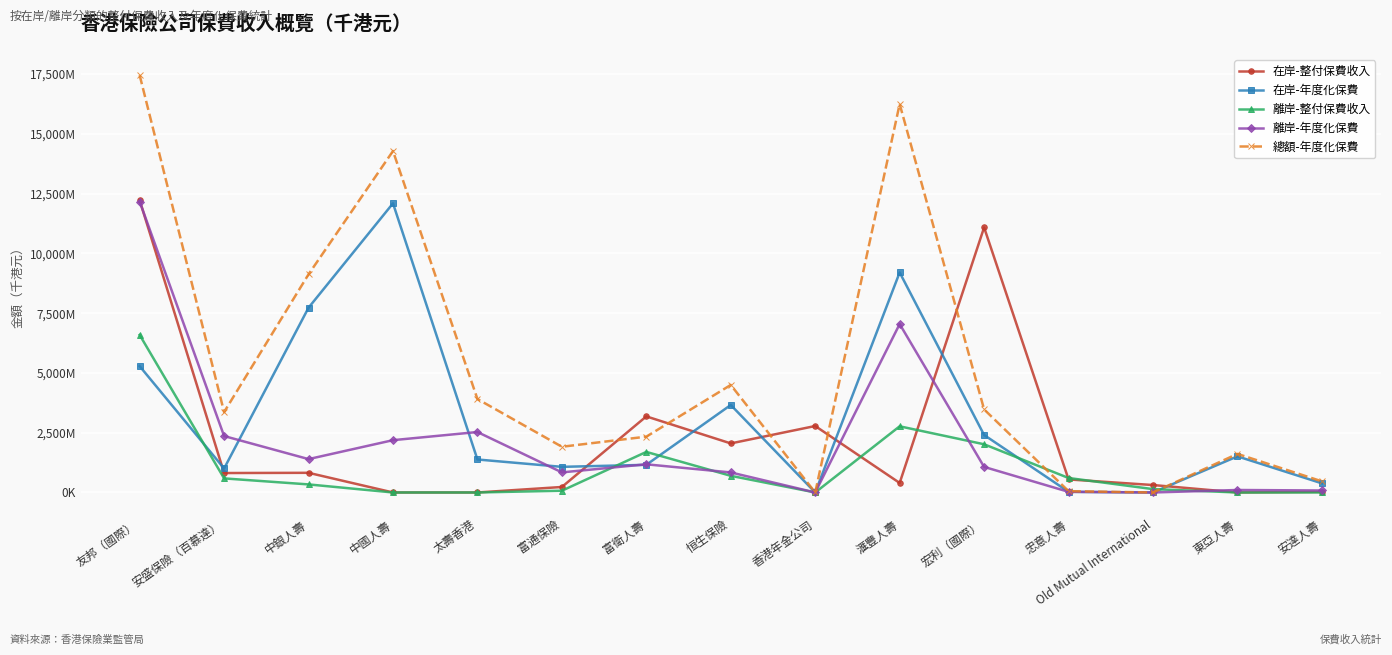

Which series has the largest total across all categories?

總額-年度化保費